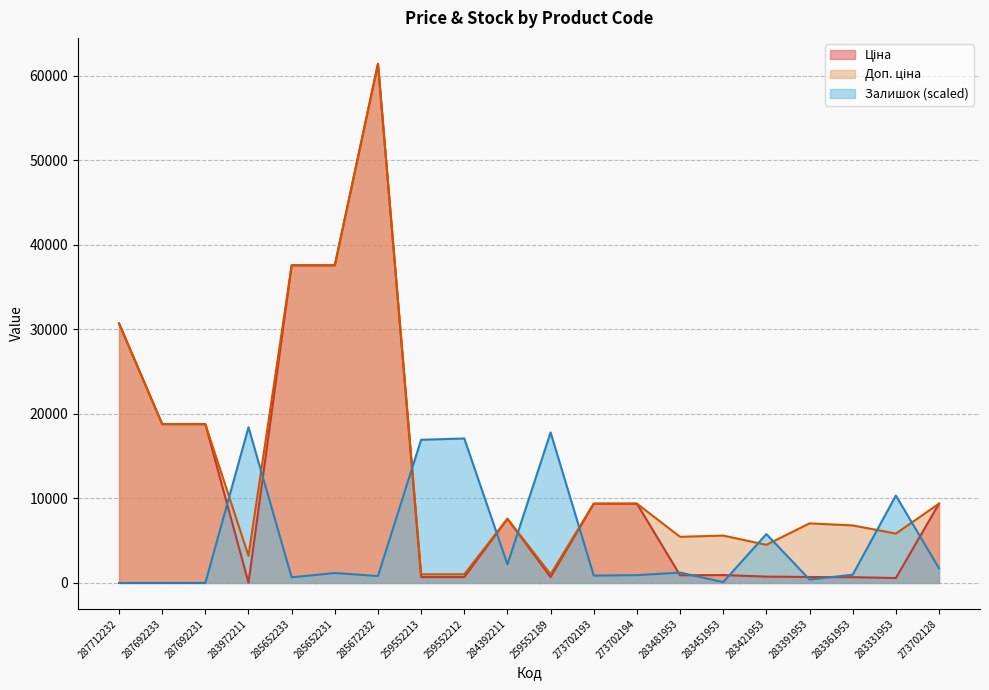

Where is Залишок nearest to the value 9215?

283331953